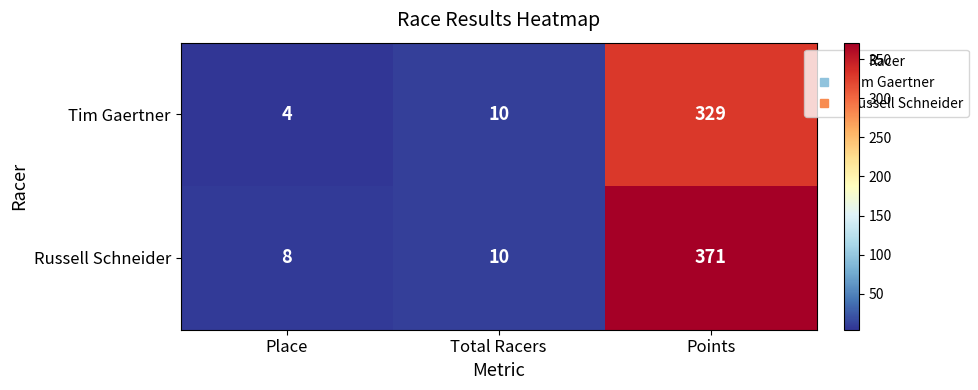

Where is Russell Schneider nearest to the value 189?

Total Racers